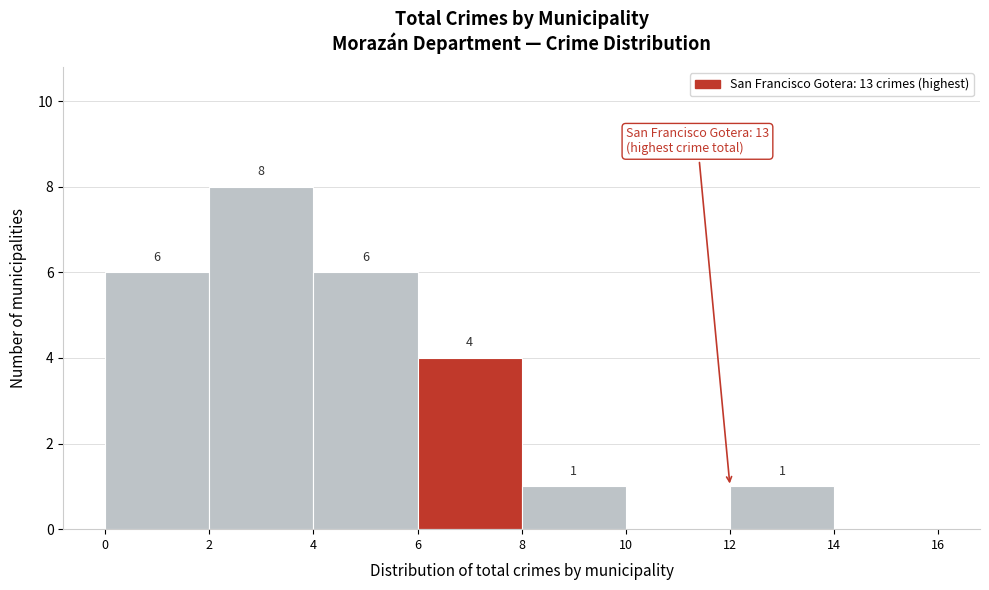

Over which range of the x-axis is the bar tallest?

2 to 4